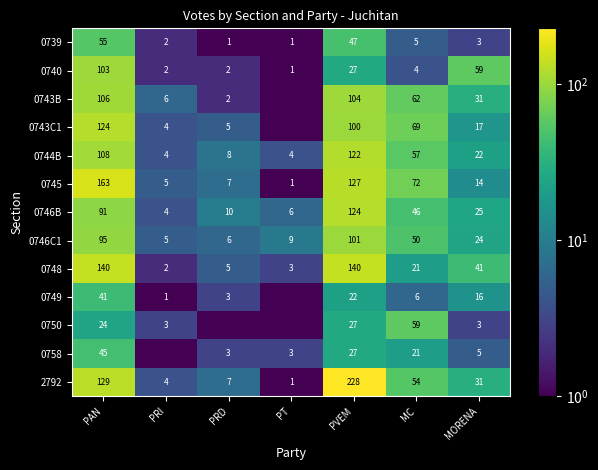

What is the difference between the 0744B values at PAN and MC?

51.0